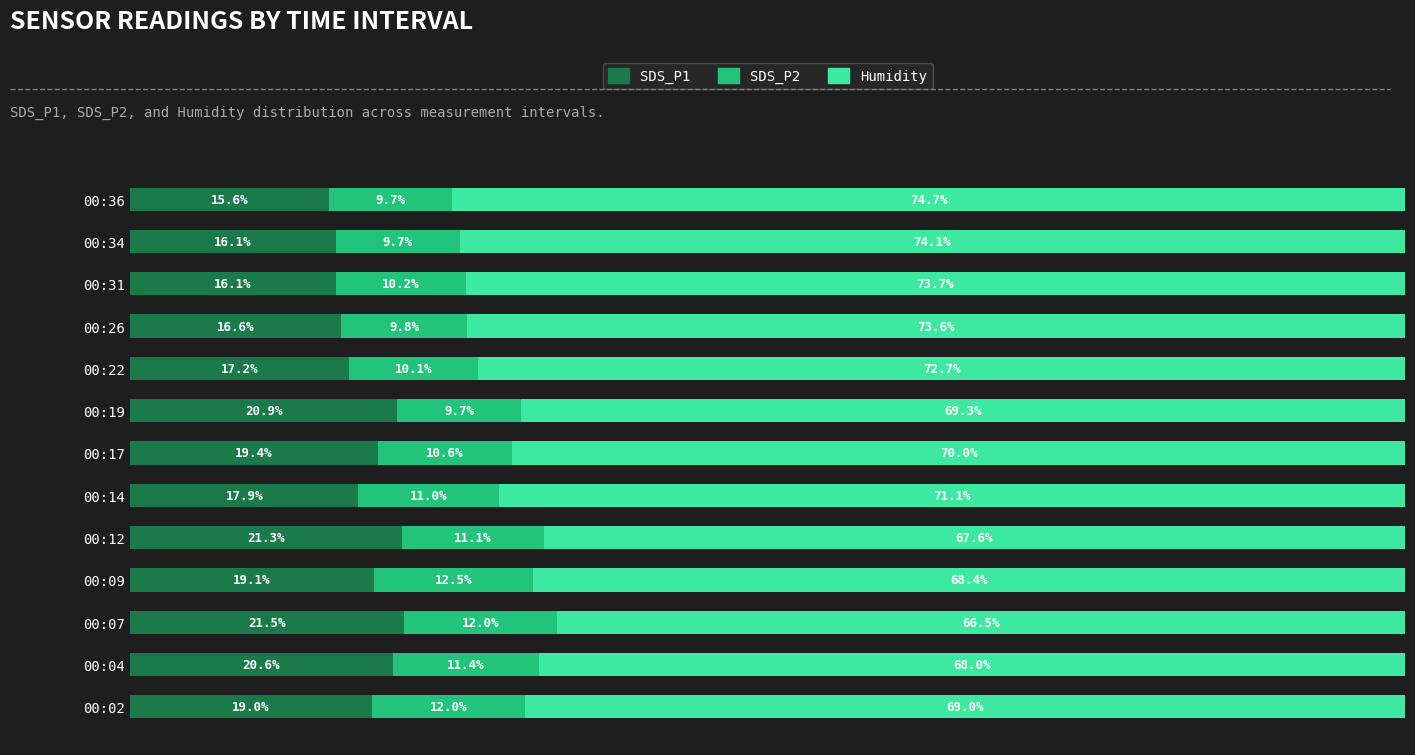

Which category has the lowest value in the SDS_P1 series?

00:36